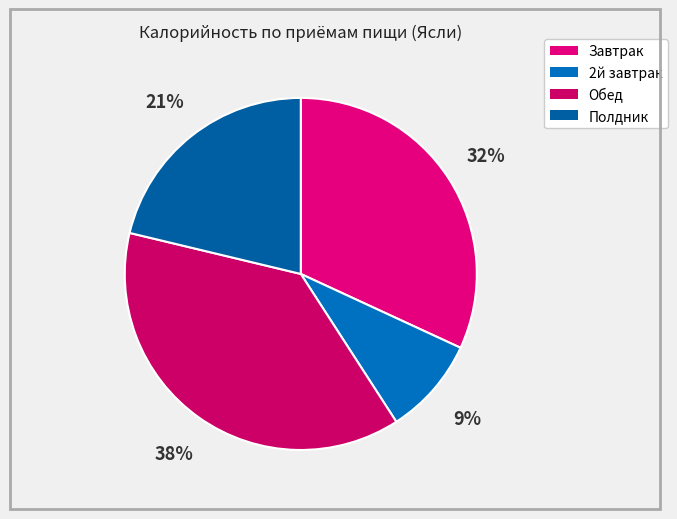

Which category has the biggest portion of the pie?

Обед